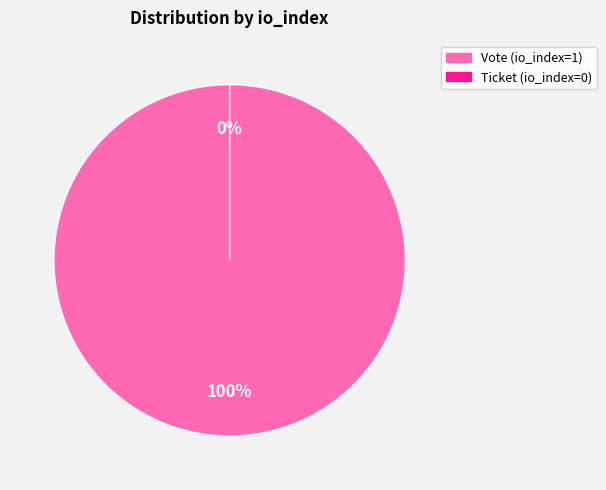

To the nearest percent, what portion does Vote (io_index=1) represent?

100%